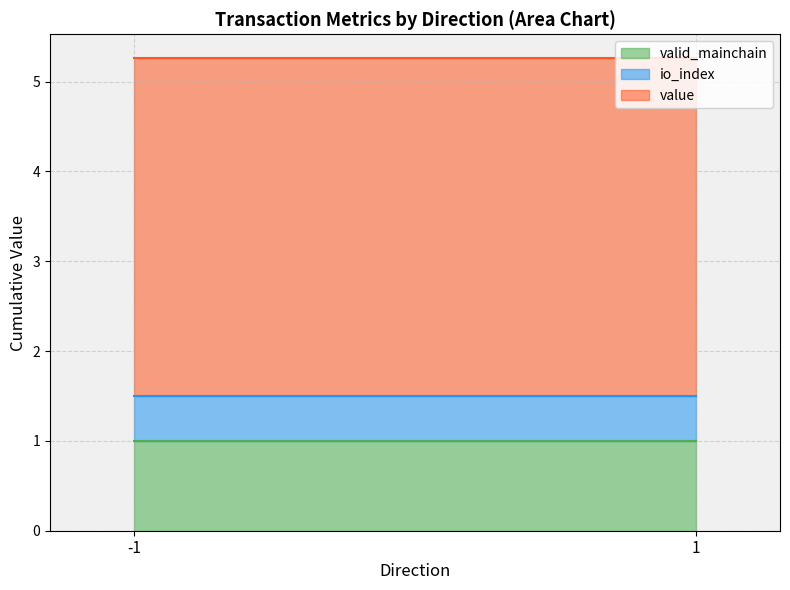

Which series has the widest spread of values?

value